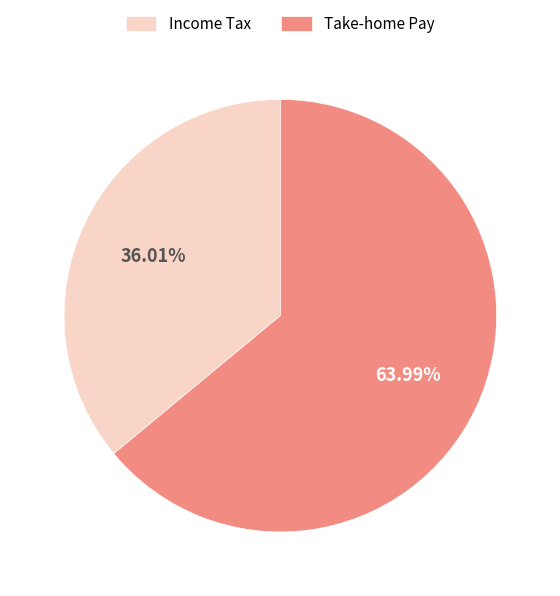

Between Income Tax and Take-home Pay, which is larger?

Take-home Pay